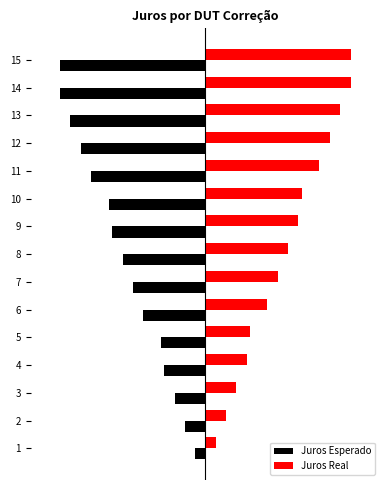

What is the sum of all Juros Real values?

59.7